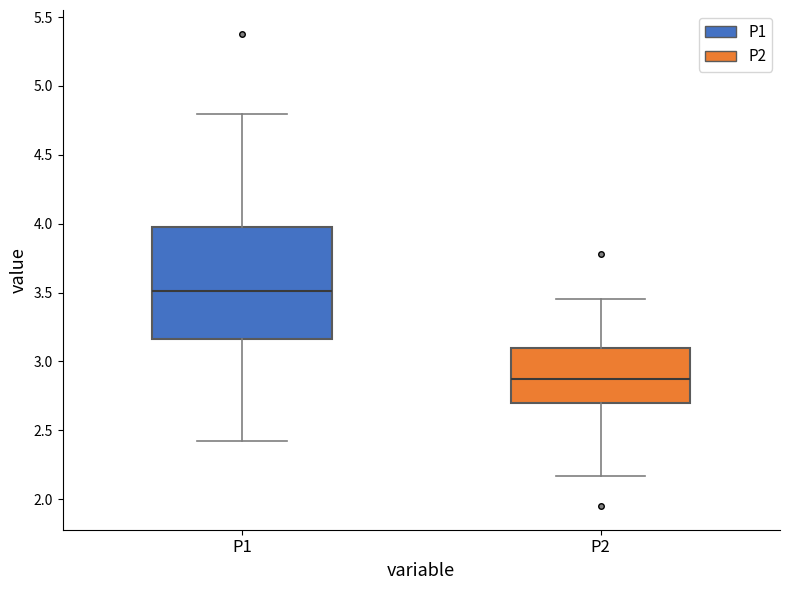

Which box is the tallest, from its lower edge to its upper edge?

P1